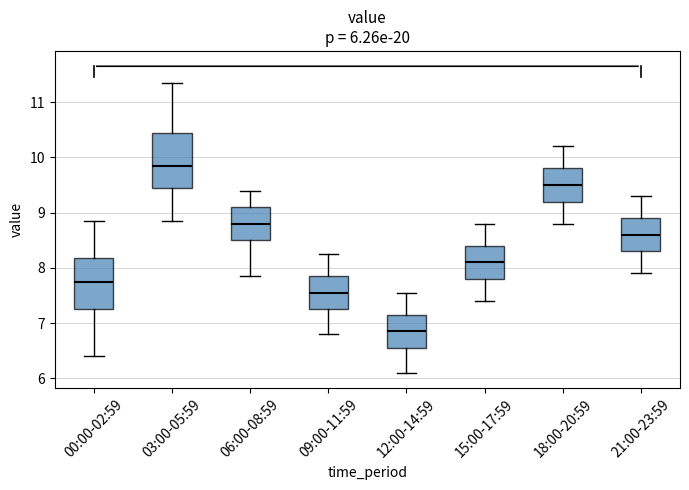

Which box's median line is the lowest?

12:00-14:59